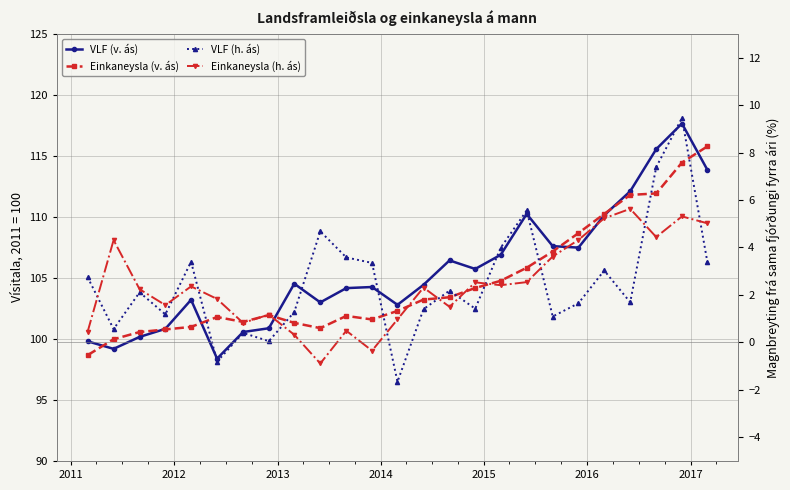

Reading left to right, extract all data points from this chart.

VLF (v. ás): 99.8	99.2	100.2	100.8	103.2	98.4	100.6	100.9	104.5	103.0	104.2	104.3	102.8	104.4	106.4	105.7	106.9	110.2	107.6	107.5	110.1	112.1	115.6	117.7	113.9
Einkaneysla (v. ás): 98.7	100.0	100.6	100.8	101.0	101.8	101.4	102.0	101.3	100.9	101.9	101.6	102.3	103.2	103.4	104.2	104.8	105.8	107.2	108.7	110.2	111.8	111.9	114.5	115.8
VLF (h. ás): 2.8	0.6	2.1	1.2	3.4	-0.8	0.4	0.1	1.3	4.7	3.6	3.4	-1.7	1.4	2.2	1.4	4.0	5.6	1.1	1.6	3.0	1.7	7.4	9.5	3.4
Einkaneysla (h. ás): 0.4	4.3	2.2	1.6	2.4	1.8	0.8	1.2	0.3	-0.9	0.5	-0.3	1.0	2.3	1.5	2.5	2.4	2.5	3.6	4.3	5.2	5.6	4.4	5.3	5.0